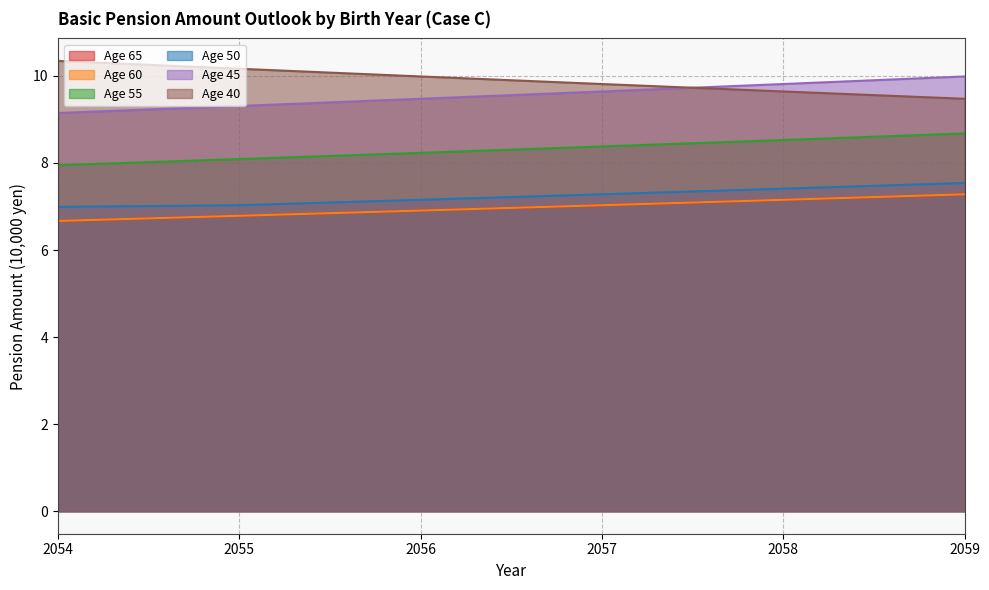

What is the minimum value for Age 50?

7.0